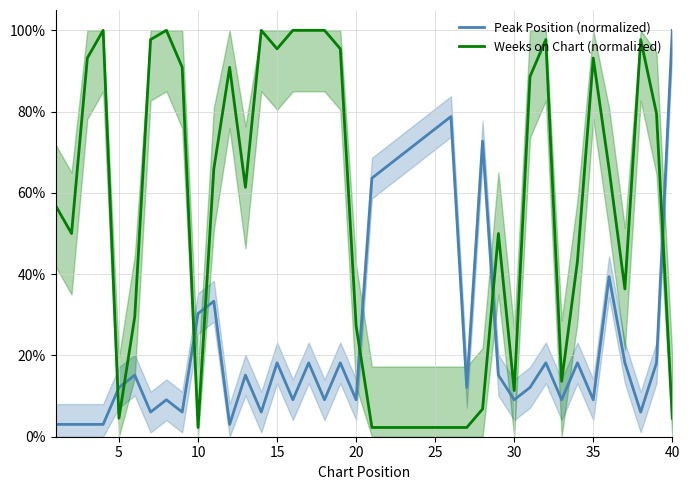

What is the average value of the Peak Position (normalized) series?

0.3